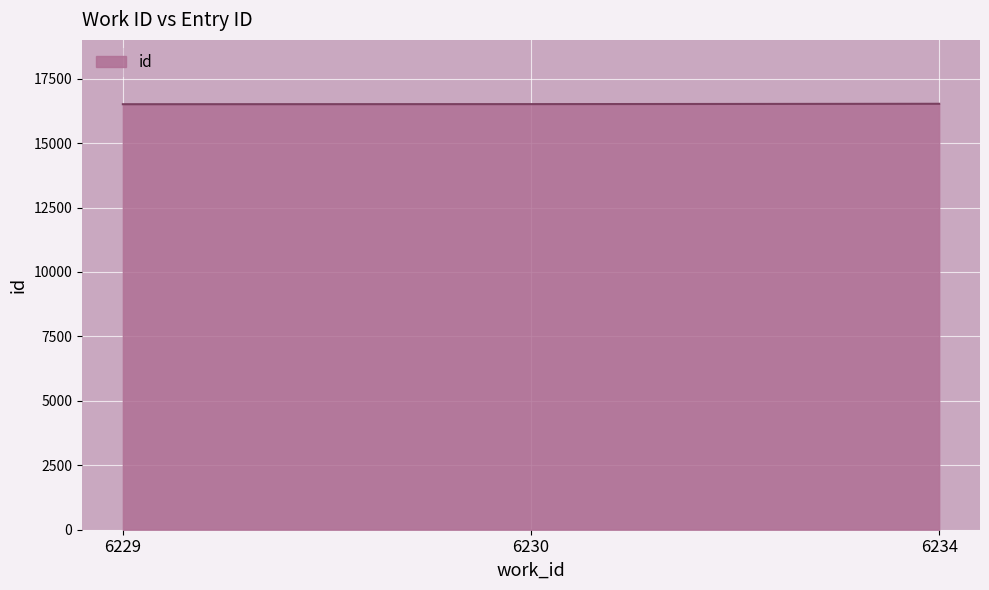

How many series are shown in this chart?

1